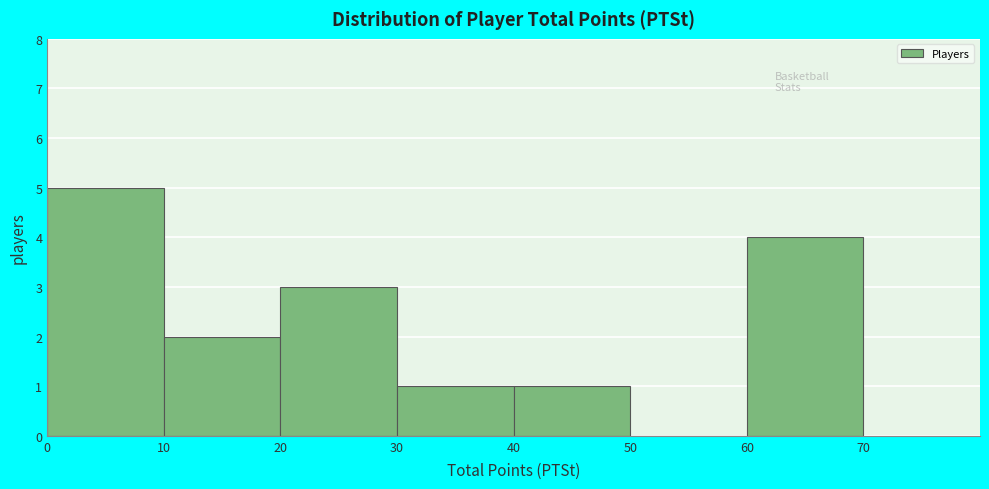

What is the height of the bar covering 20 to 30 on the x-axis? The values are not printed on the chart, so give them approximately, as read against the axis.

3